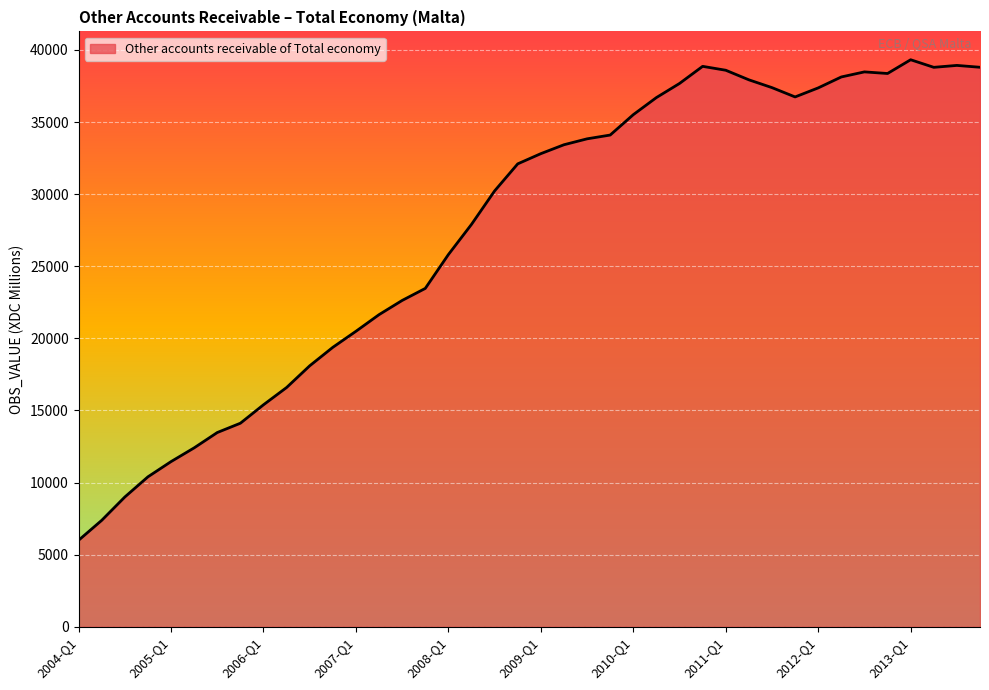

What is the difference between the maximum and minimum values?

33323.6